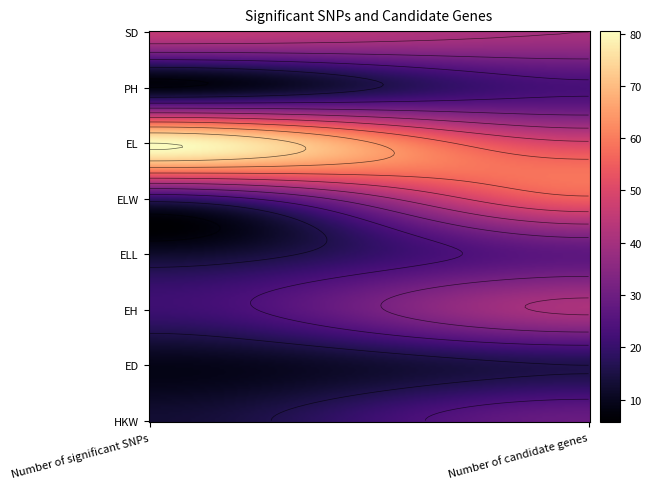

Reading left to right, what are all the values shown in this chart?

HKW: Number of significant SNPs=13	Number of candidate genes=29
ED: Number of significant SNPs=9	Number of candidate genes=16
EH: Number of significant SNPs=21	Number of candidate genes=41
ELL: Number of significant SNPs=12	Number of candidate genes=27
ELW: Number of significant SNPs=19	Number of candidate genes=55
EL: Number of significant SNPs=80	Number of candidate genes=49
PH: Number of significant SNPs=8	Number of candidate genes=23
SD: Number of significant SNPs=45	Number of candidate genes=40